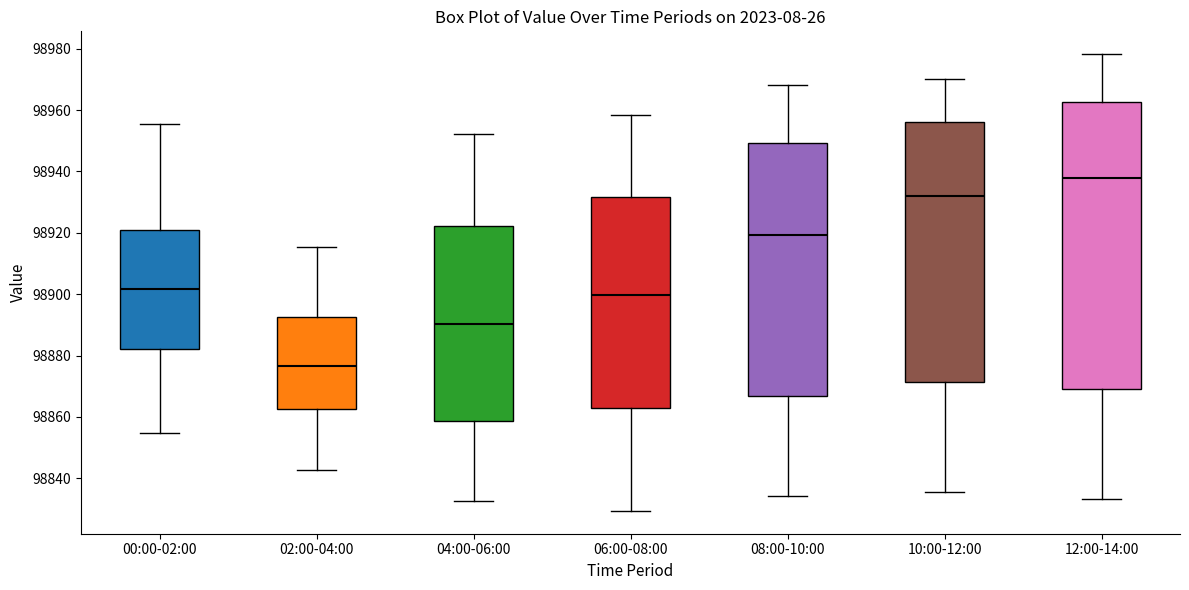

Reading left to right, read every box against the y-axis: the position of its median line, the range the box covers, and the ends of its whiskers. The values are not printed on the chart, so give them approximately, as read against the axis.

00:00-02:00: median 98902, box 98882 to 98920, whiskers 98854 to 98956
02:00-04:00: median 98876, box 98862 to 98892, whiskers 98842 to 98916
04:00-06:00: median 98890, box 98858 to 98922, whiskers 98832 to 98952
06:00-08:00: median 98900, box 98862 to 98932, whiskers 98830 to 98958
08:00-10:00: median 98920, box 98866 to 98950, whiskers 98834 to 98968
10:00-12:00: median 98932, box 98872 to 98956, whiskers 98836 to 98970
12:00-14:00: median 98938, box 98870 to 98962, whiskers 98834 to 98978